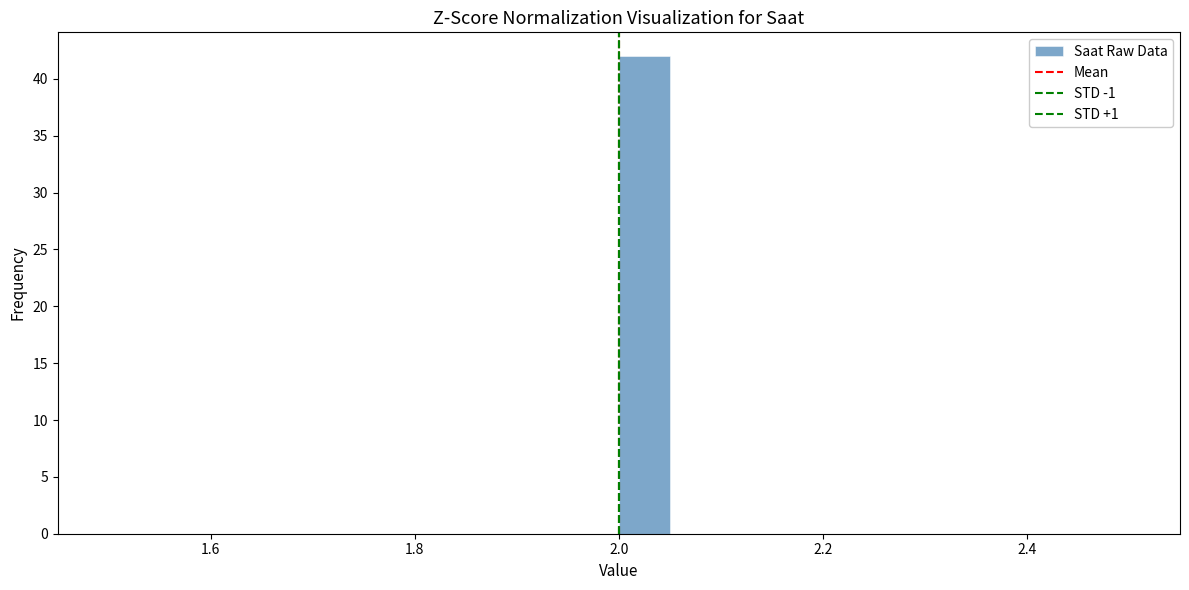

Around what value on the x-axis is the tallest bar? Give the approximate position of its centre, as read against the axis.

2.02